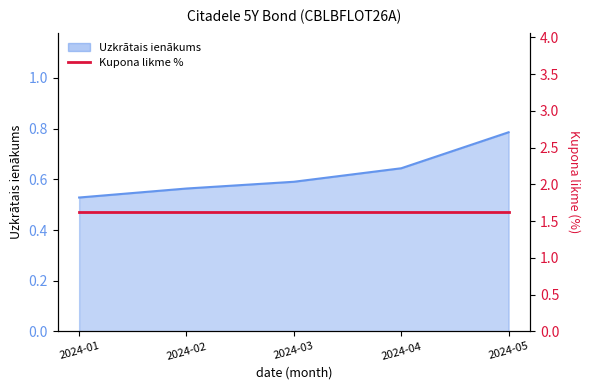

What is the smallest value displayed?

0.5